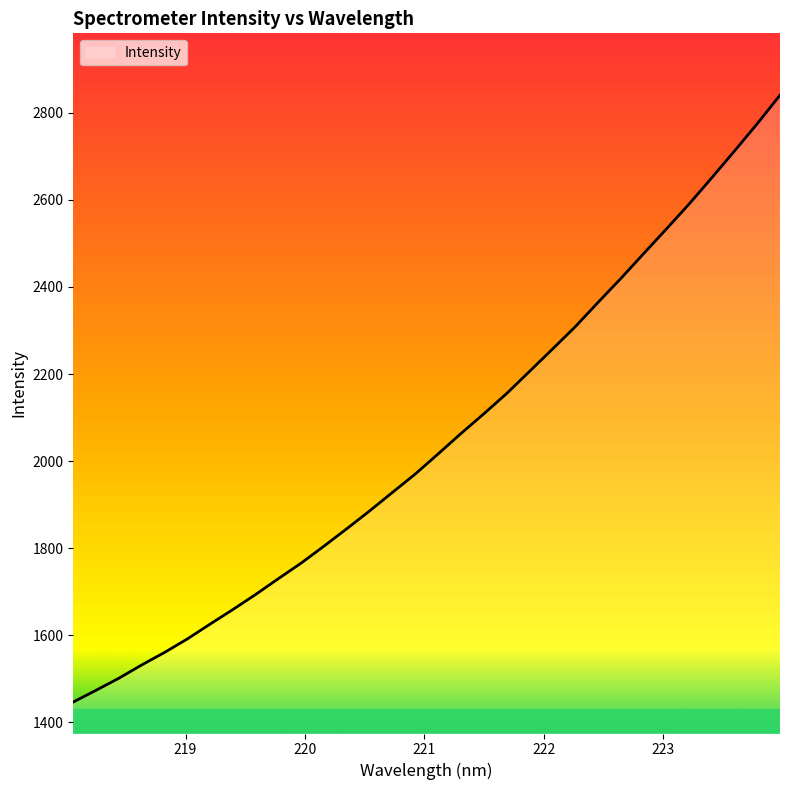

What is the maximum value shown in the chart?

2840.7